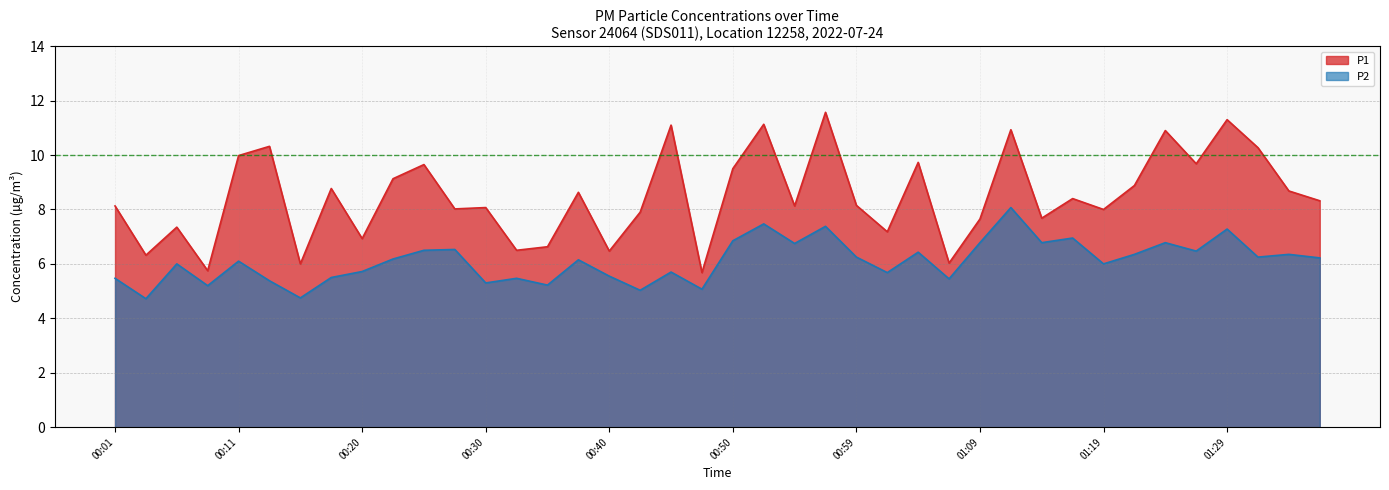

Rank the series at 00:30 from lowest to highest value.

P2, P1